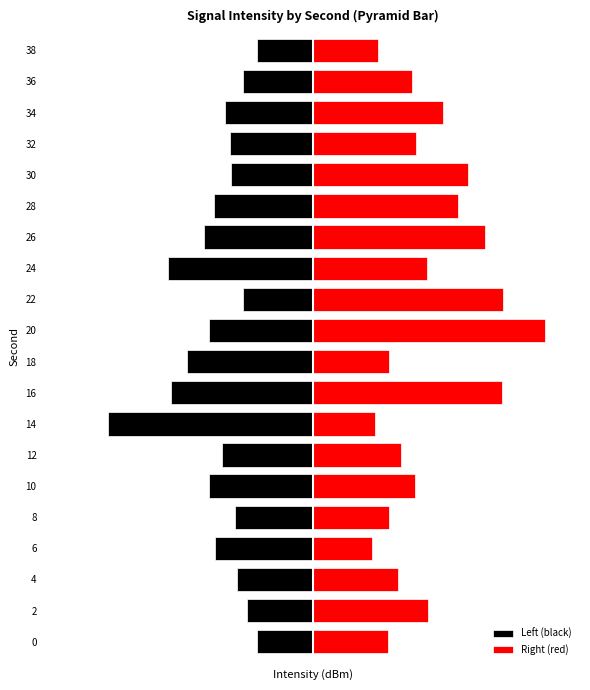

What is the difference between the maximum and second lowest values in the Left (black) series?

2.9